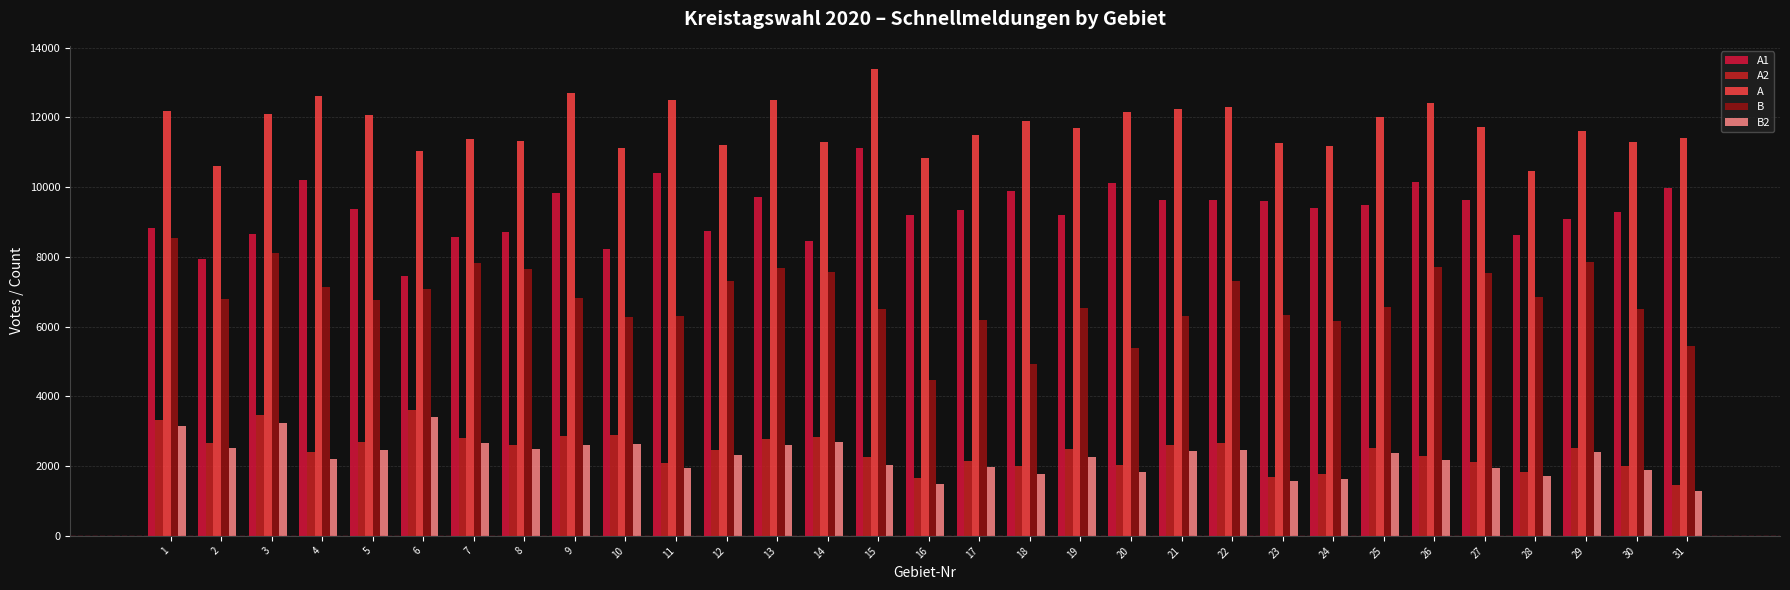

Reading left to right, transcribe all the data shown in this chart.

A1: 1=8840	2=7949	3=8641	4=10214	5=9359	6=7438	7=8581	8=8706	9=9838	10=8238	11=10393	12=8734	13=9727	14=8445	15=11123	16=9190	17=9357	18=9893	19=9205	20=10104	21=9628	22=9624	23=9587	24=9414	25=9490	26=10132	27=9616	28=8617	29=9085	30=9288	31=9966
A2: 1=3333	2=2669	3=3461	4=2405	5=2700	6=3605	7=2797	8=2602	9=2855	10=2889	11=2103	12=2474	13=2772	14=2839	15=2258	16=1649	17=2139	18=1992	19=2493	20=2036	21=2603	22=2658	23=1690	24=1772	25=2533	26=2285	27=2115	28=1835	29=2529	30=2010	31=1449
A: 1=12173	2=10618	3=12102	4=12619	5=12059	6=11043	7=11378	8=11308	9=12693	10=11127	11=12496	12=11208	13=12499	14=11284	15=13381	16=10839	17=11496	18=11885	19=11698	20=12140	21=12231	22=12282	23=11277	24=11186	25=12023	26=12417	27=11731	28=10452	29=11614	30=11298	31=11415
B: 1=8543	2=6798	3=8124	4=7126	5=6760	6=7070	7=7818	8=7652	9=6816	10=6277	11=6312	12=7317	13=7674	14=7556	15=6508	16=4475	17=6194	18=4919	19=6547	20=5398	21=6309	22=7309	23=6345	24=6149	25=6572	26=7713	27=7528	28=6835	29=7859	30=6499	31=5446
B2: 1=3161	2=2522	3=3237	4=2214	5=2471	6=3395	7=2670	8=2486	9=2604	10=2629	11=1935	12=2316	13=2606	14=2684	15=2042	16=1496	17=1976	18=1774	19=2271	20=1839	21=2423	22=2454	23=1559	24=1629	25=2364	26=2172	27=1956	28=1722	29=2399	30=1880	31=1298